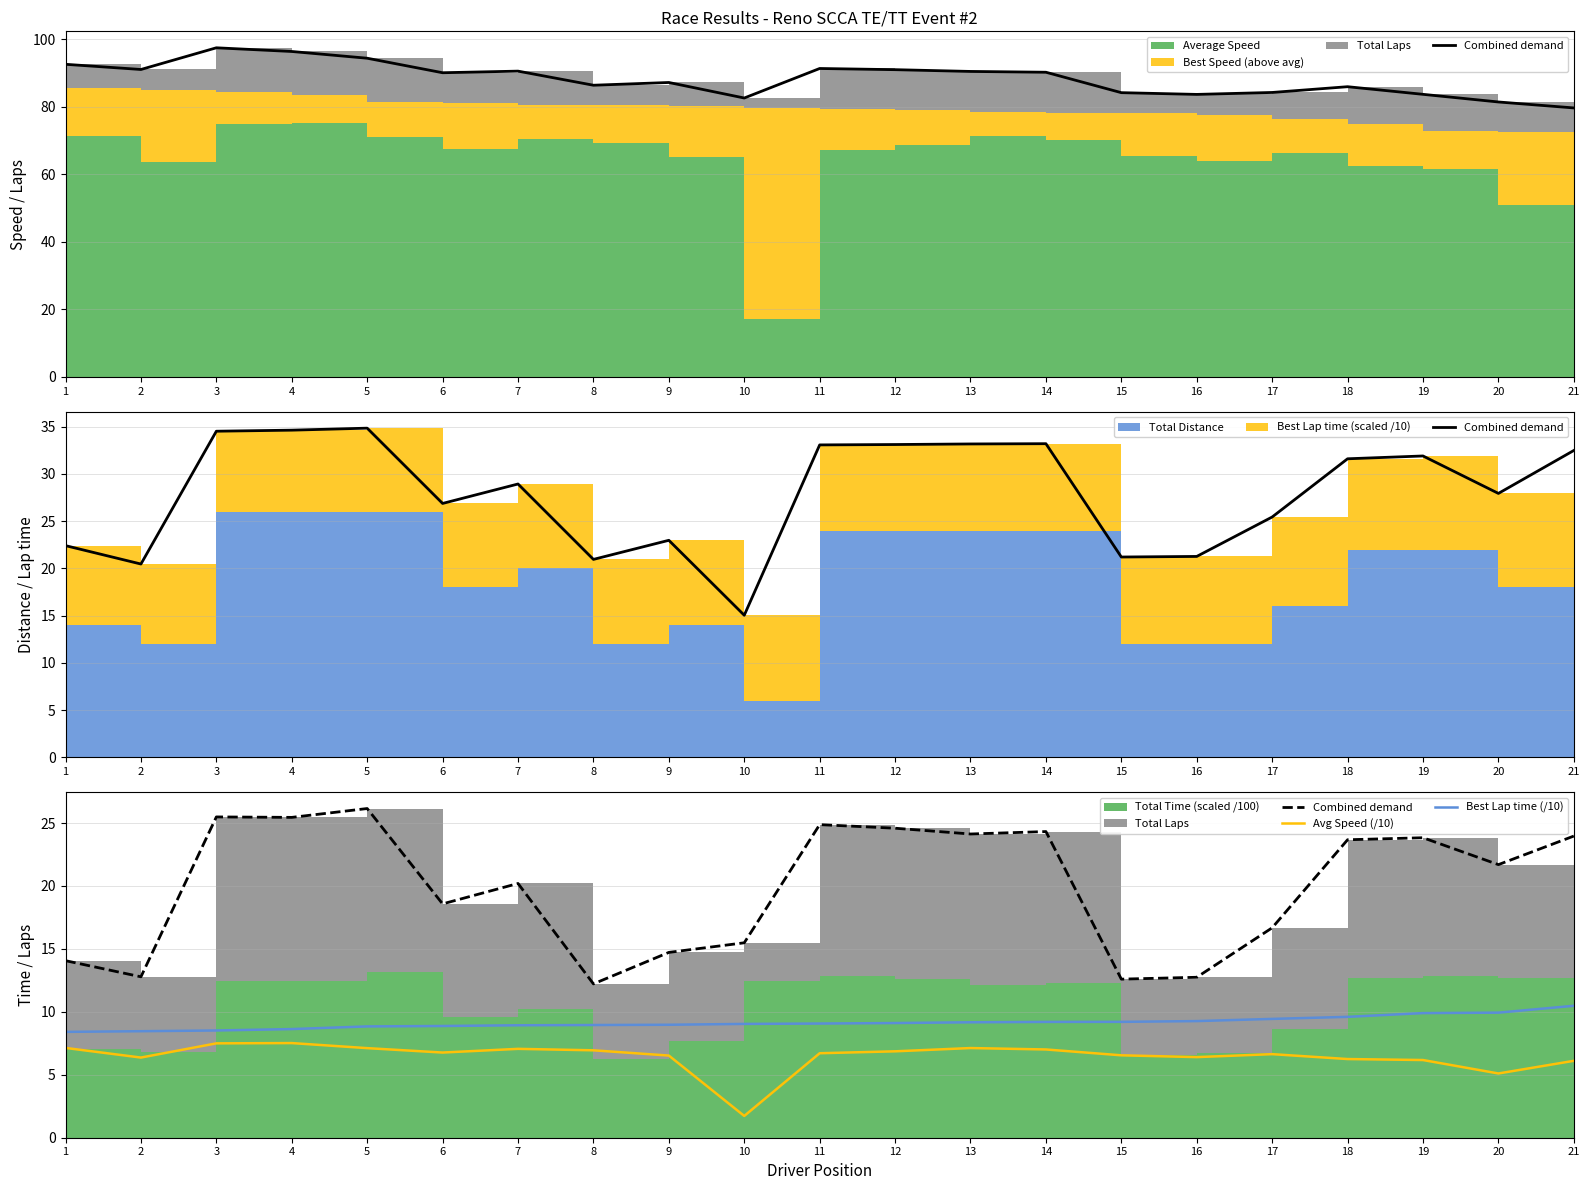

What is the highest value of the Best Lap time (/10) series?

10.5